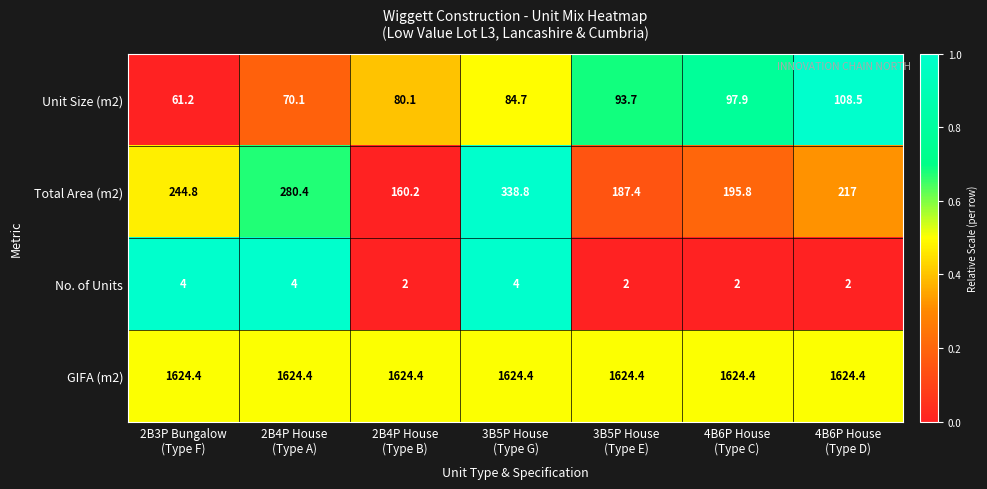

Reading left to right, list all the values displayed in this chart.

Unit Size (m2): 61.2	70.1	80.1	84.7	93.7	97.9	108.5
Total Area (m2): 244.8	280.4	160.2	338.8	187.4	195.8	217.0
No. of Units: 4.0	4.0	2.0	4.0	2.0	2.0	2.0
GIFA (m2): 1624.4	1624.4	1624.4	1624.4	1624.4	1624.4	1624.4